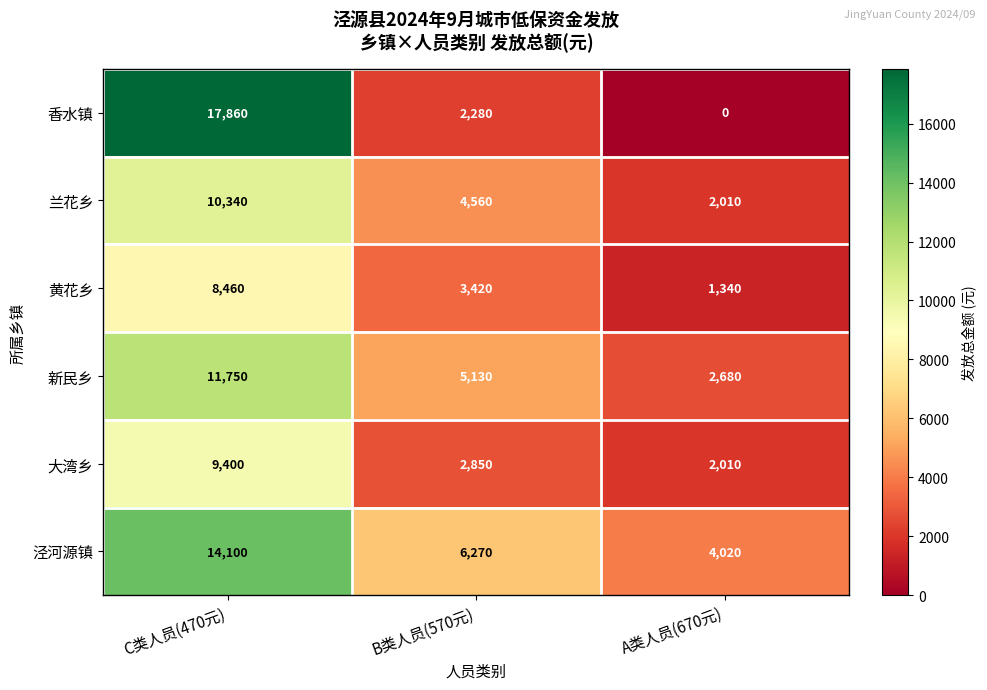

Between C类人员(470元) and A类人员(670元), which series saw the biggest shift?

香水镇